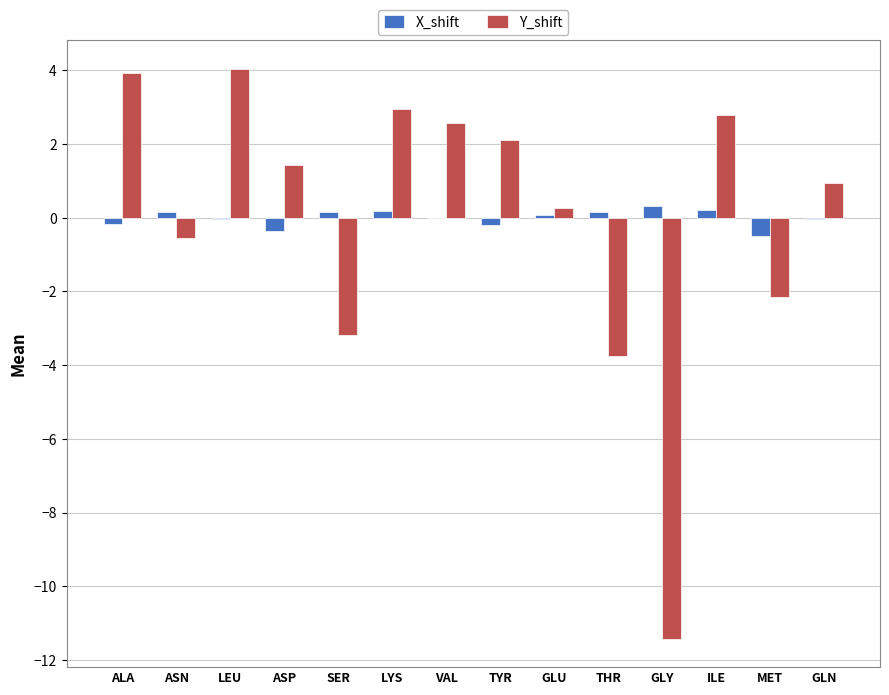

How many data points does each series have?

14